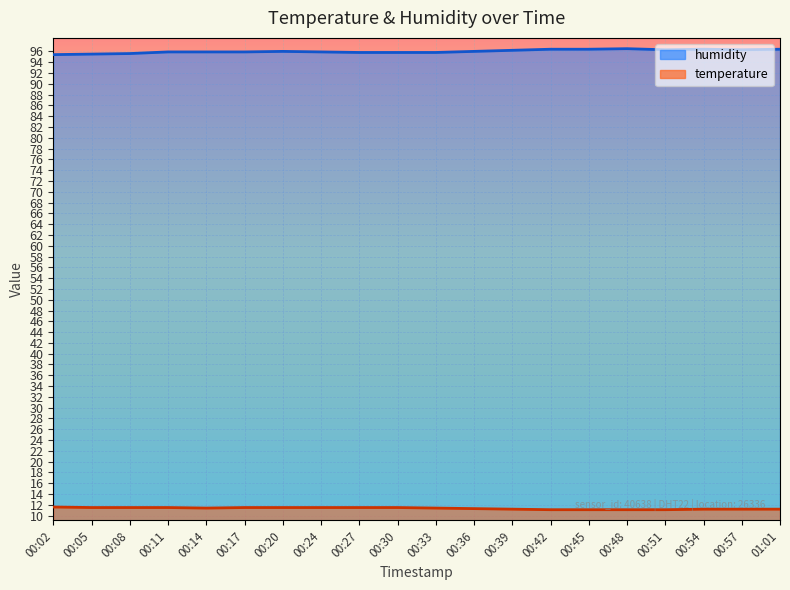

What is the label of the 14th point from the right?

00:20